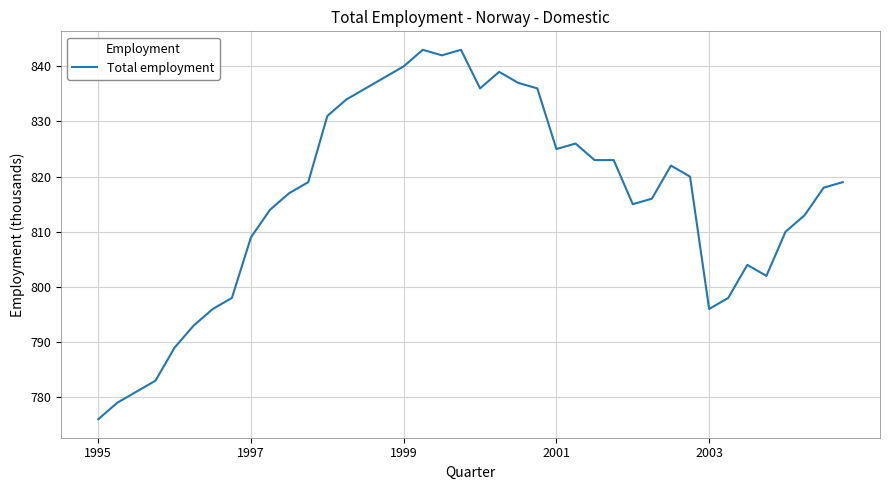

Does the chart have visible grid lines?

Yes